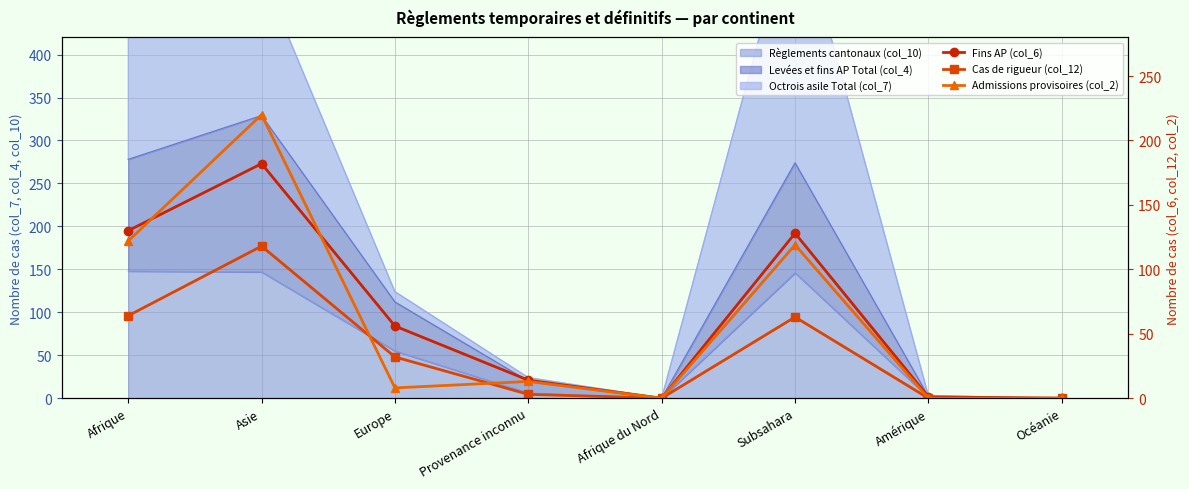

Reading left to right, extract all data points from this chart.

Fins AP (col_6): Afrique=130	Asie=182	Europe=56	Provenance inconnu=14	Afrique du Nord=0	Subsahara=128	Amérique=1	Océanie=0
Cas de rigueur (col_12): Afrique=64	Asie=118	Europe=32	Provenance inconnu=3	Afrique du Nord=0	Subsahara=63	Amérique=0	Océanie=0
Admissions provisoires (col_2): Afrique=122	Asie=220	Europe=8	Provenance inconnu=13	Afrique du Nord=0	Subsahara=119	Amérique=0	Océanie=0